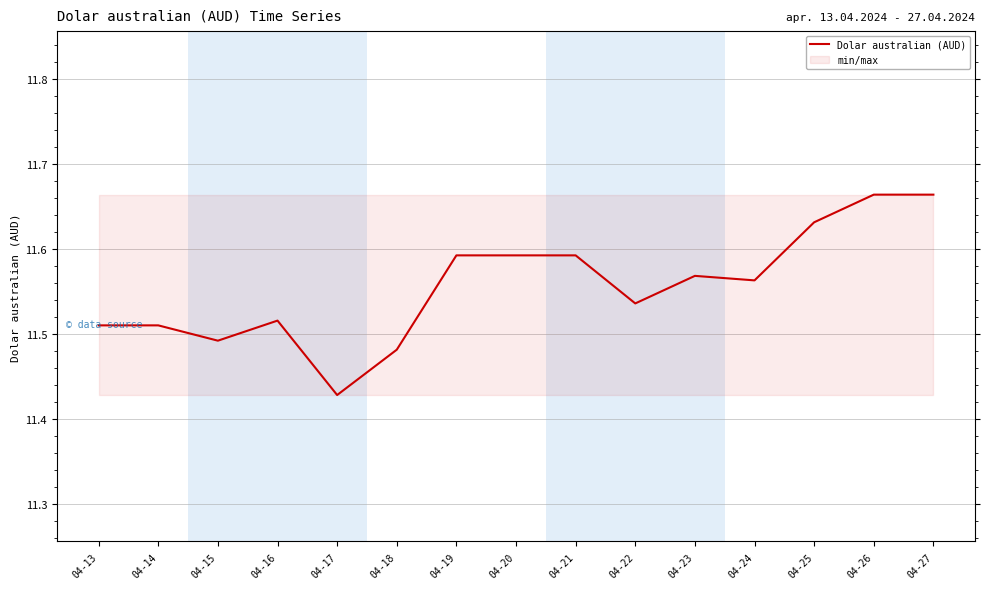

True or false: there are more than 1 points higher than both neighbors.

True